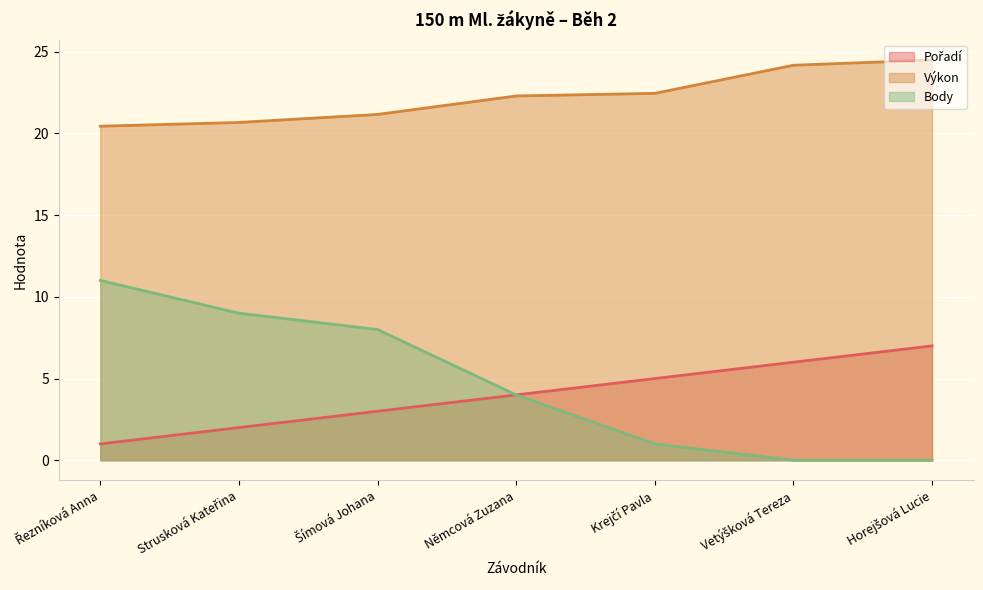

List the series in order of their peak value, lowest first.

Pořadí, Body, Výkon